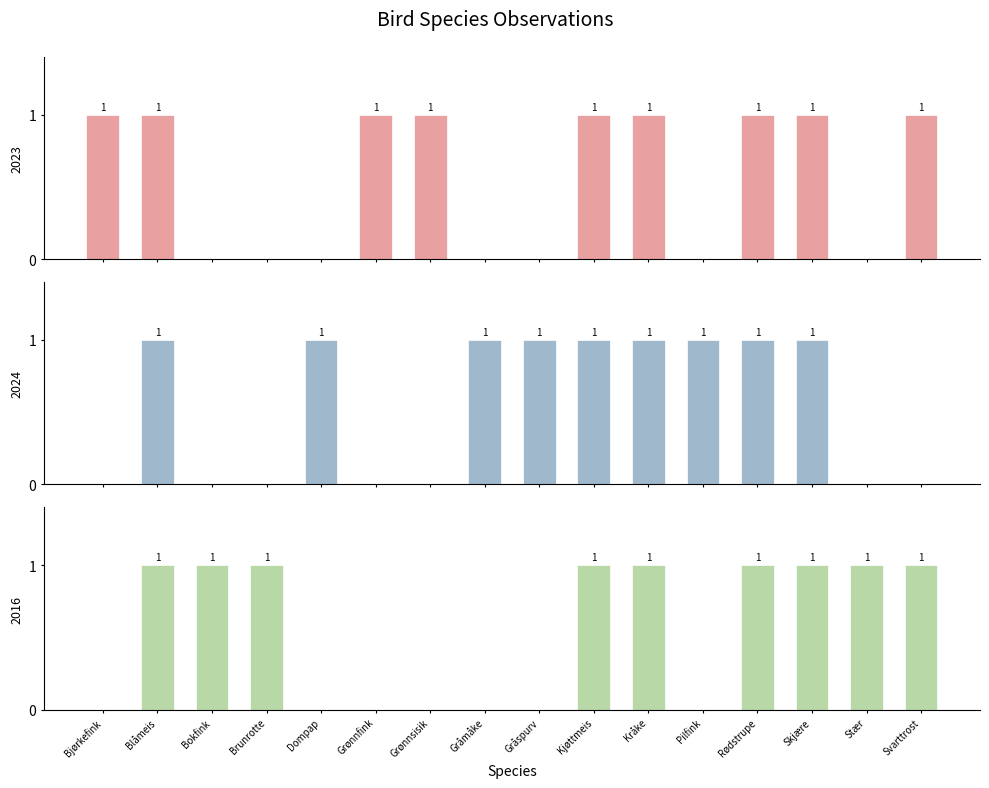

What are all the series names shown in the legend?

2023, 2024, 2016